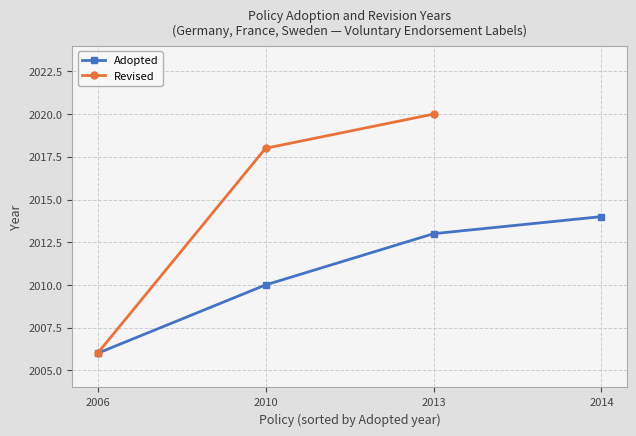

At which label does Adopted reach its peak?

2014